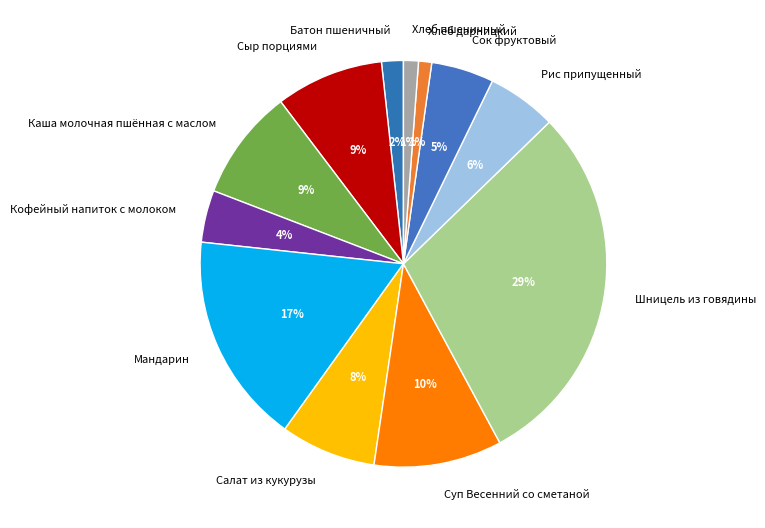

To the nearest percent, what portion does Салат из кукурузы represent?

8%